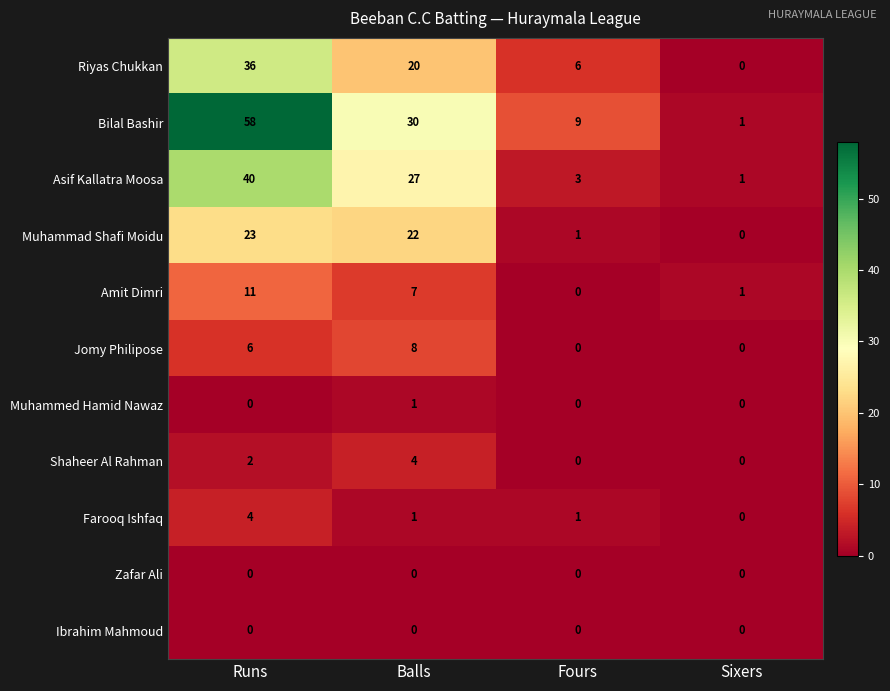

What is the difference between the maximum and minimum values in the Farooq Ishfaq series?

4